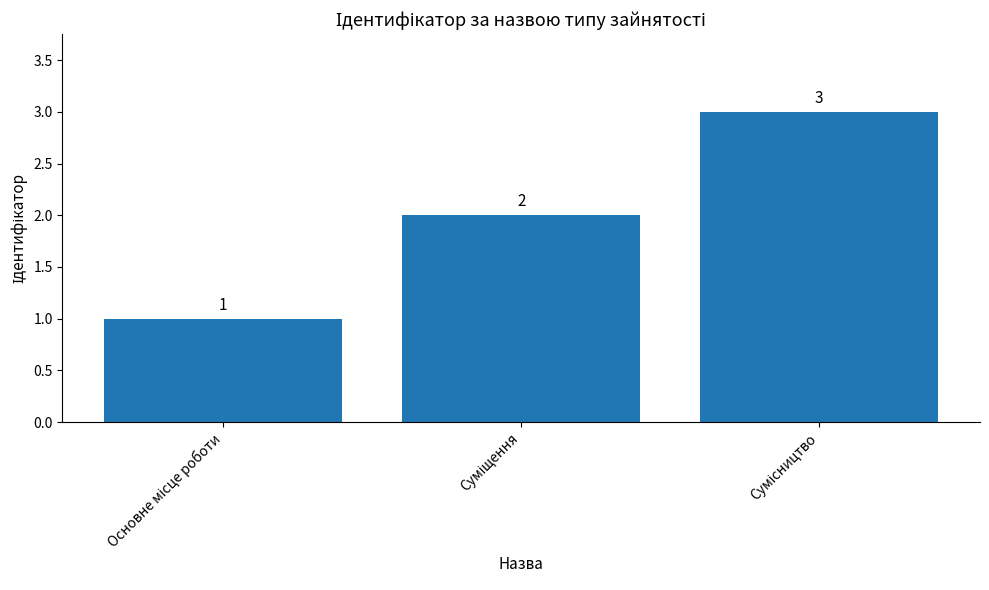

How many values are between 1 and 3?

3